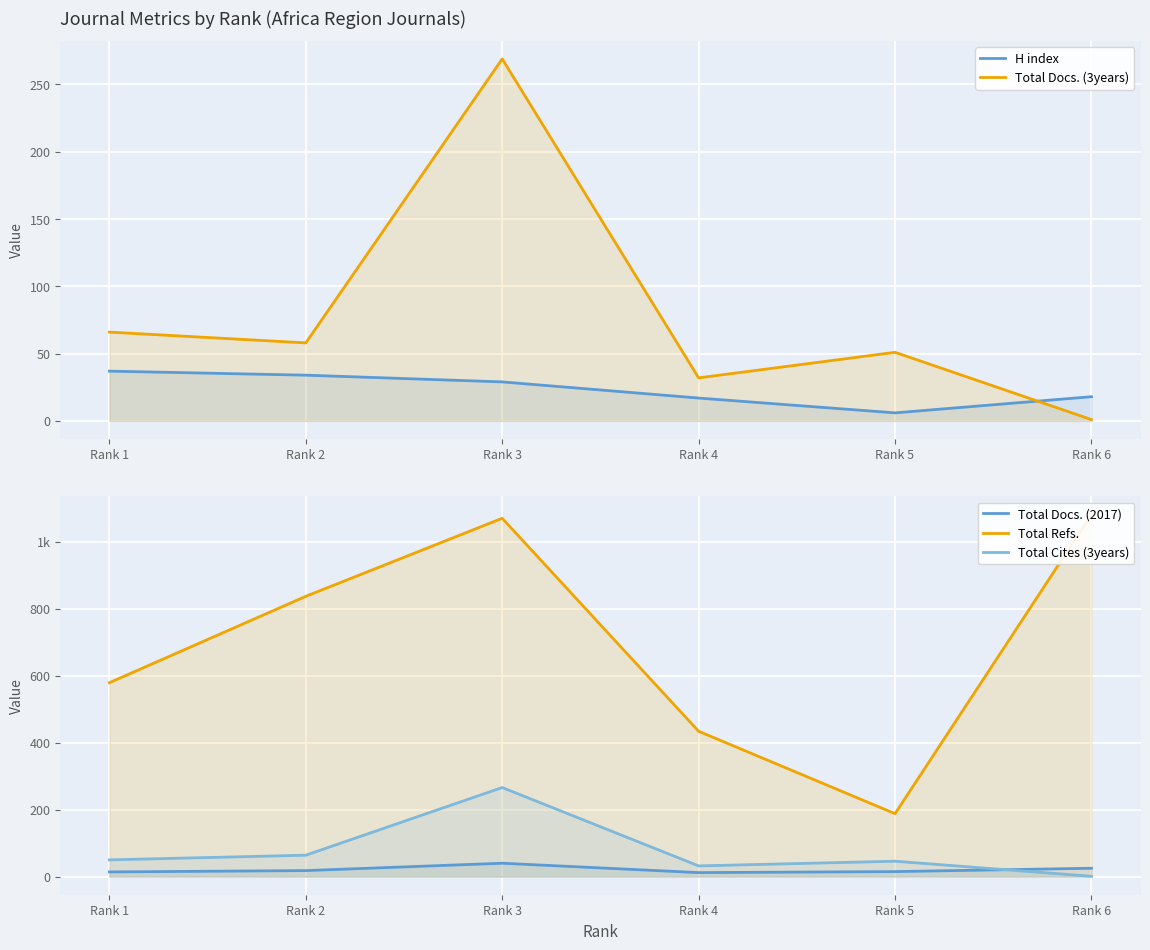

What is the value of the Total Docs. (3years) point at the 1st from the left?

66